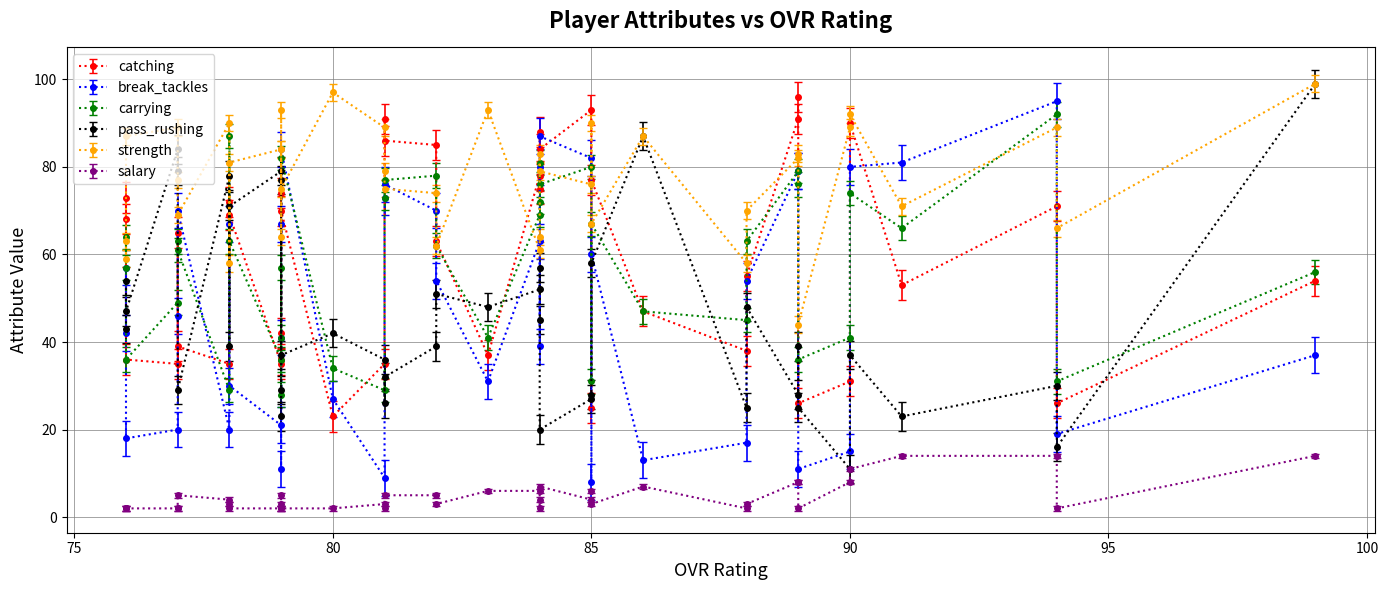

What is the average value of the salary series?

5